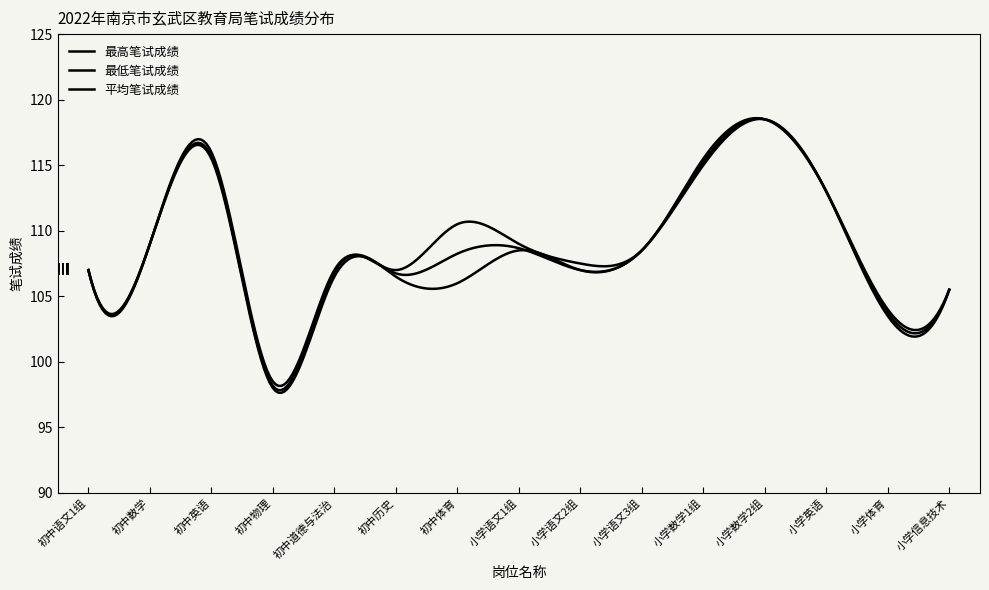

Does the chart display data point markers on the line(s)?

No